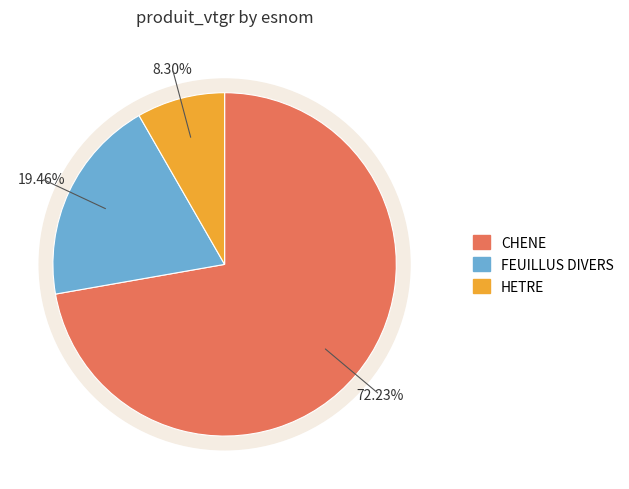

What is the ratio of the value at HETRE to the value at CHENE?

0.1